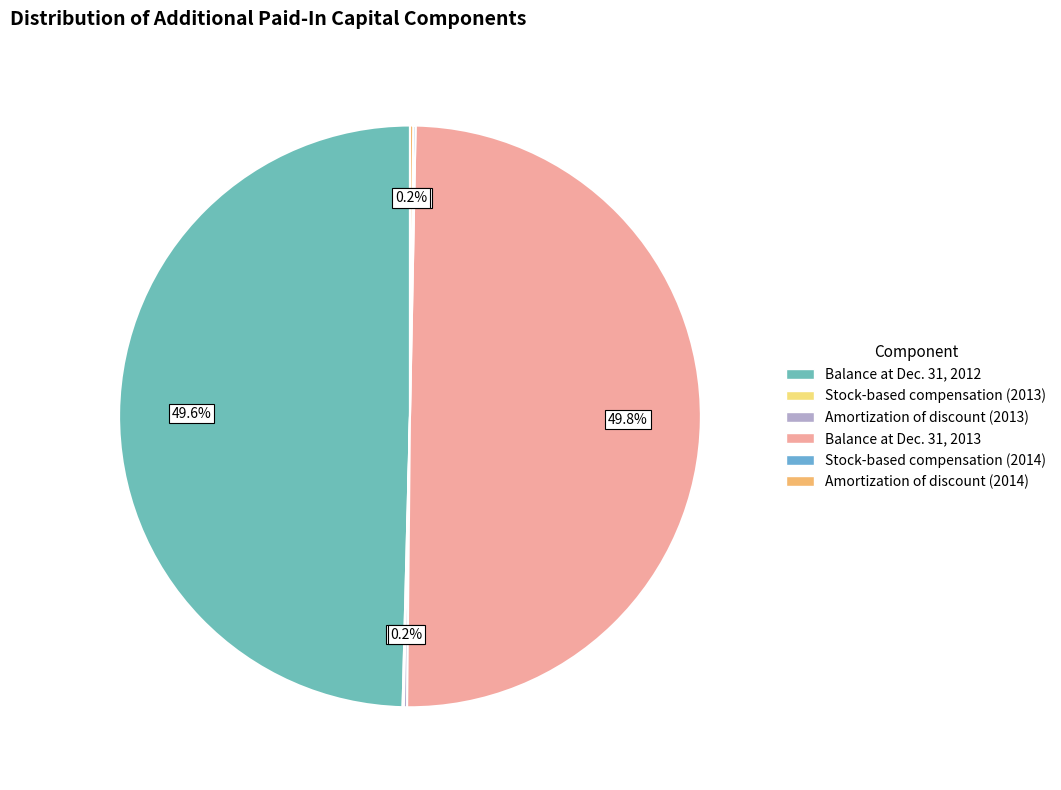

What is the ratio of the value at Stock-based compensation (2013) to the value at Amortization of discount (2014)?

0.4